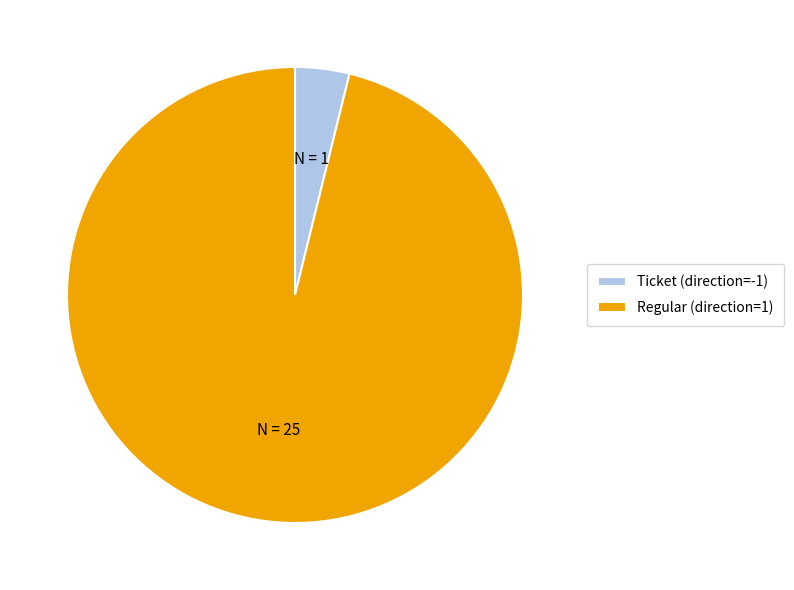

What is the majority slice?

Regular (direction=1)